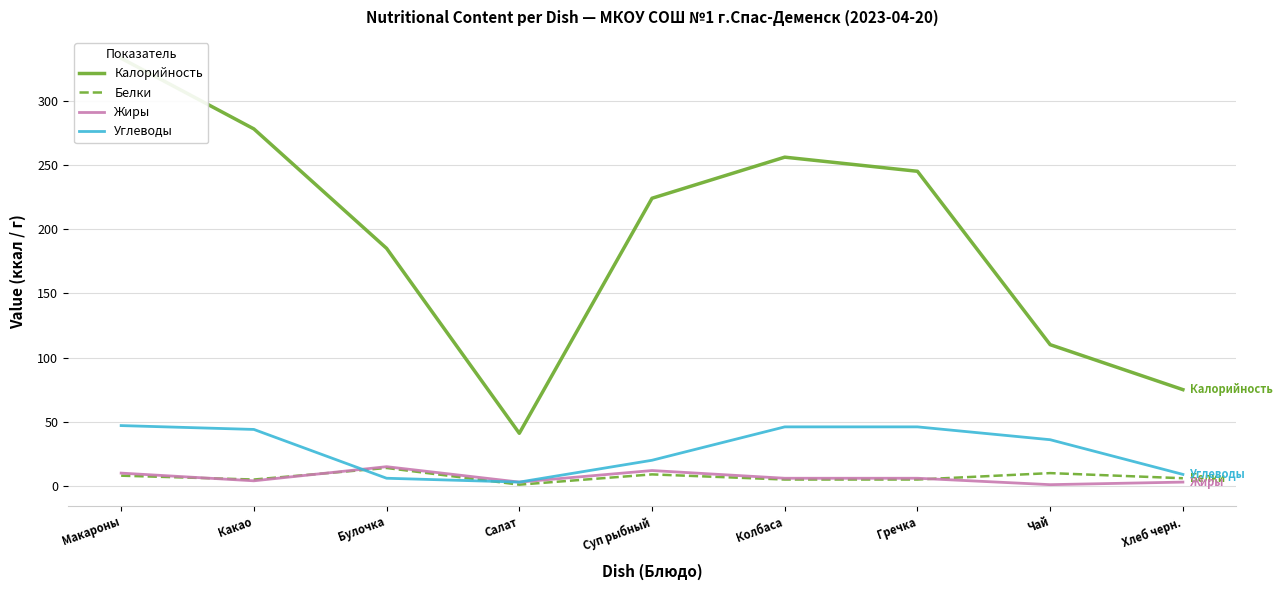

At how many categories does at least one series exceed 177?

6